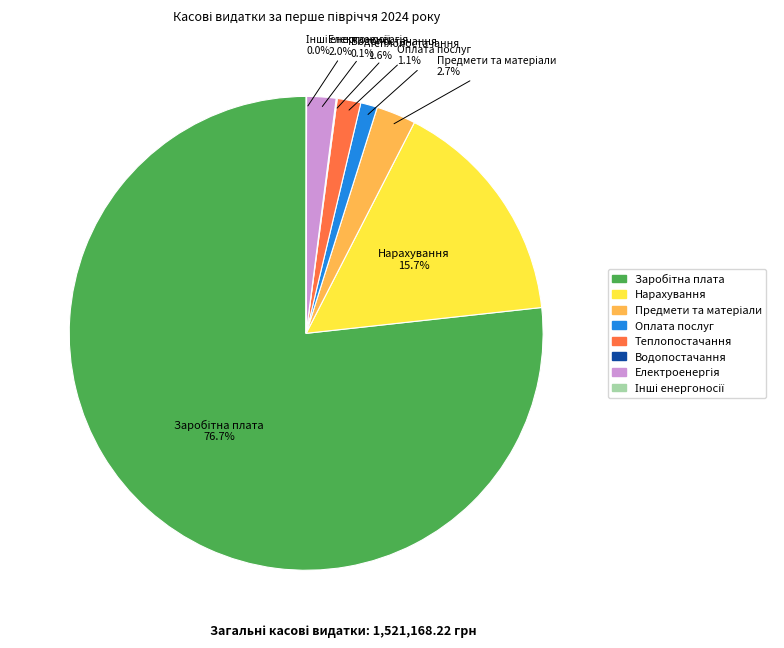

Is there any slice that represents more than half of the pie?

Yes